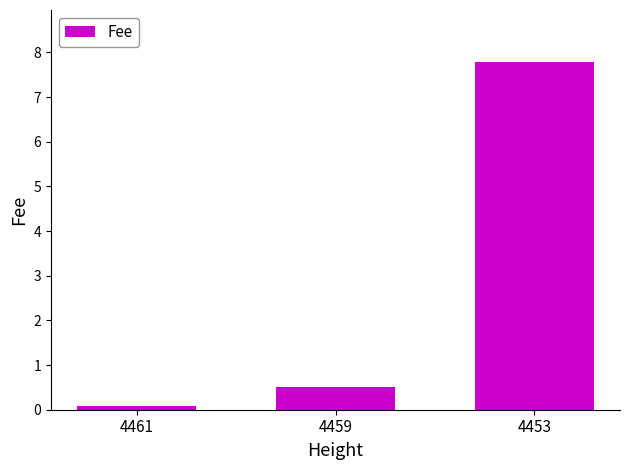

Reading left to right, extract all data points from this chart.

4461=0.1	4459=0.5	4453=7.8